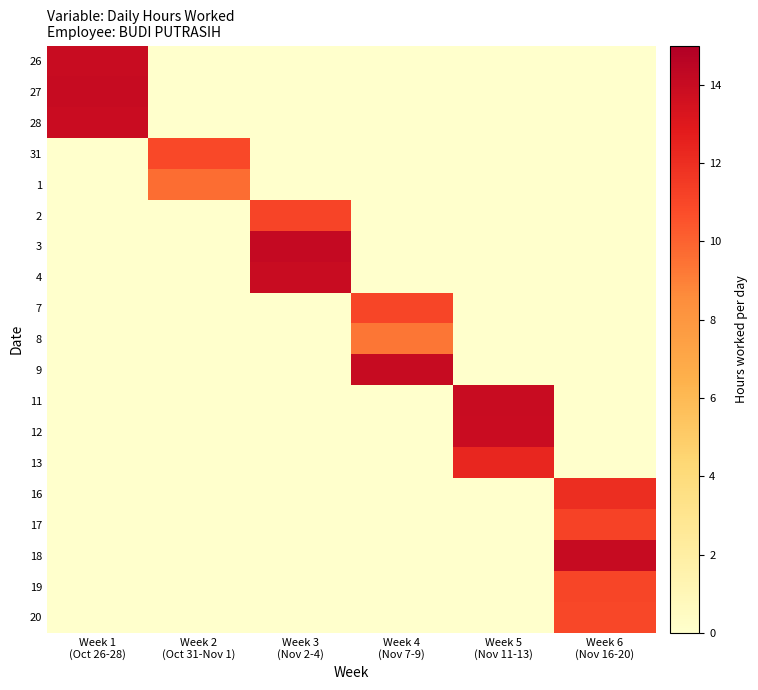

What is the total value across all series at Week 5
(Nov 11-13)?

40.2